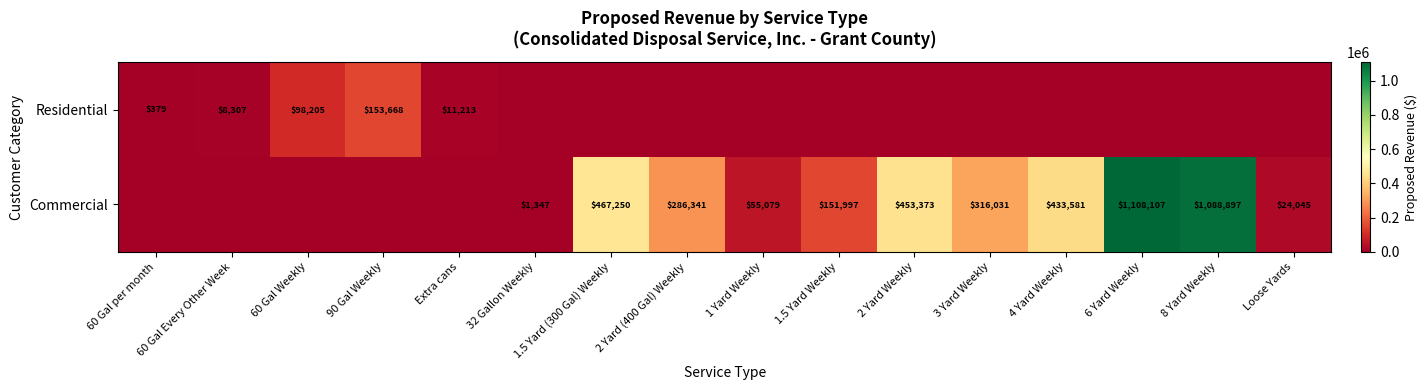

Is it true that Commercial equals 474875 at 3 Yard Weekly?

False